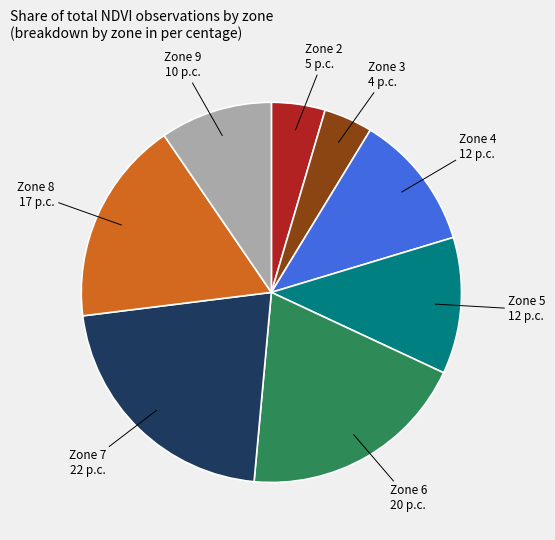

What is the ratio of the value at Zone 7 22 p.c. to the value at Zone 2 5 p.c.?

4.7